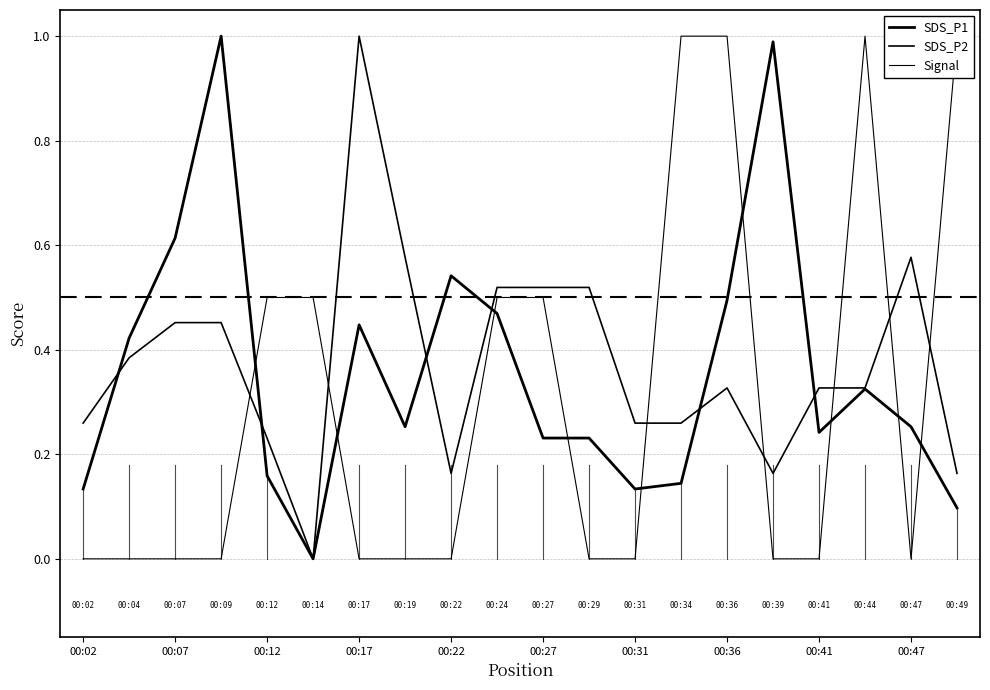

What is the difference between the maximum and minimum values in the SDS_P1 series?

1.0